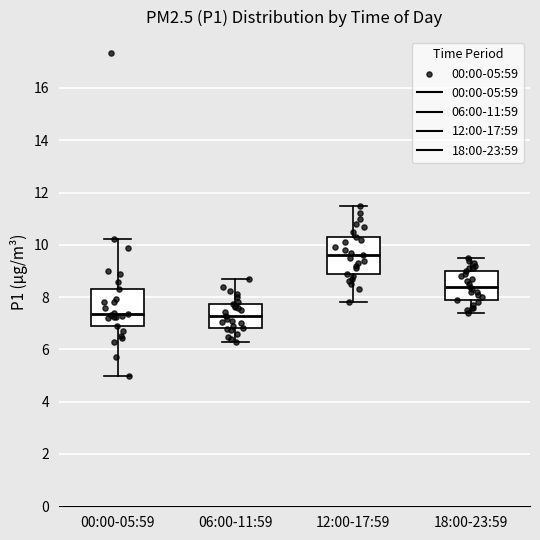

Reading left to right, transcribe this box plot: for each box, give where its median line is, the range the box spans, and where its two whiskers end, as read against the y-axis. The values are not printed on the chart, so give them approximately, as read against the axis.

00:00-05:59: median 7.4, box 7.0 to 8.4, whiskers 5.0 to 10.2
06:00-11:59: median 7.2, box 6.8 to 7.8, whiskers 6.4 to 8.8
12:00-17:59: median 9.6, box 9.0 to 10.4, whiskers 7.8 to 11.6
18:00-23:59: median 8.4, box 8.0 to 9.0, whiskers 7.4 to 9.6